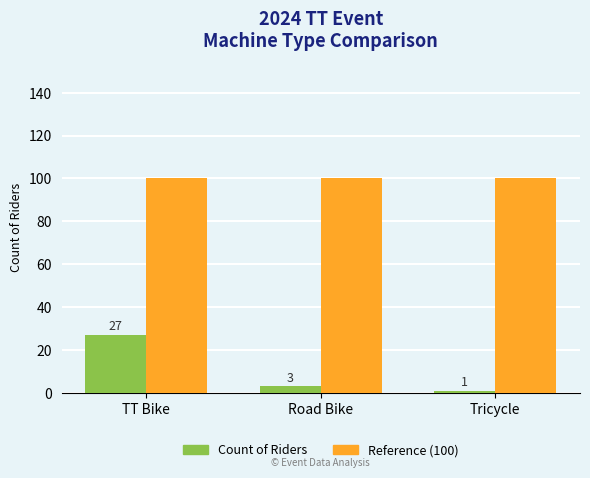

What is the sum of the Count of Riders values at Road Bike and Tricycle?

4